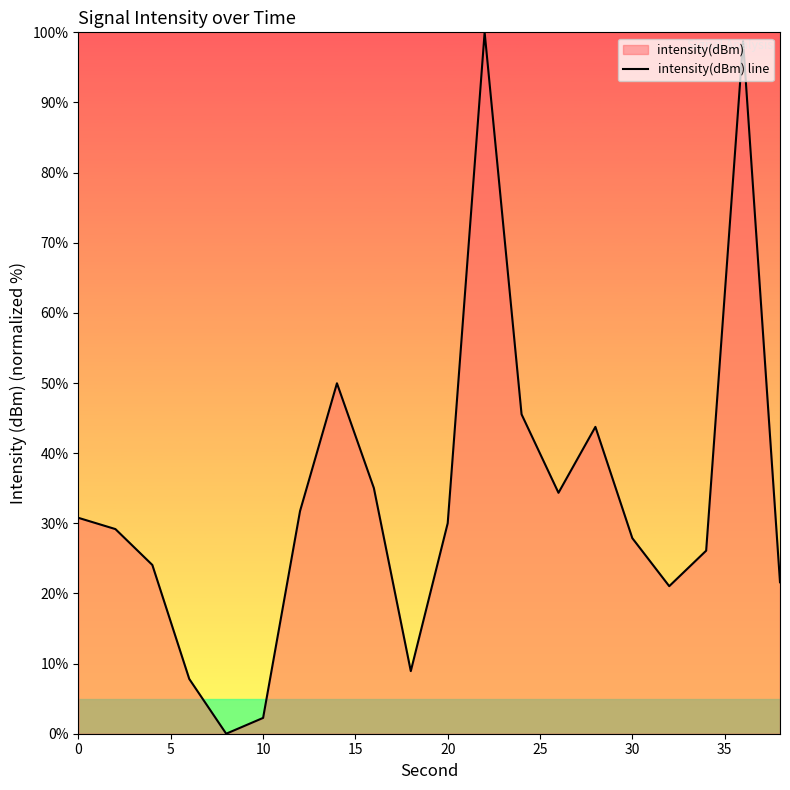

What is the greatest value displayed?

100.0